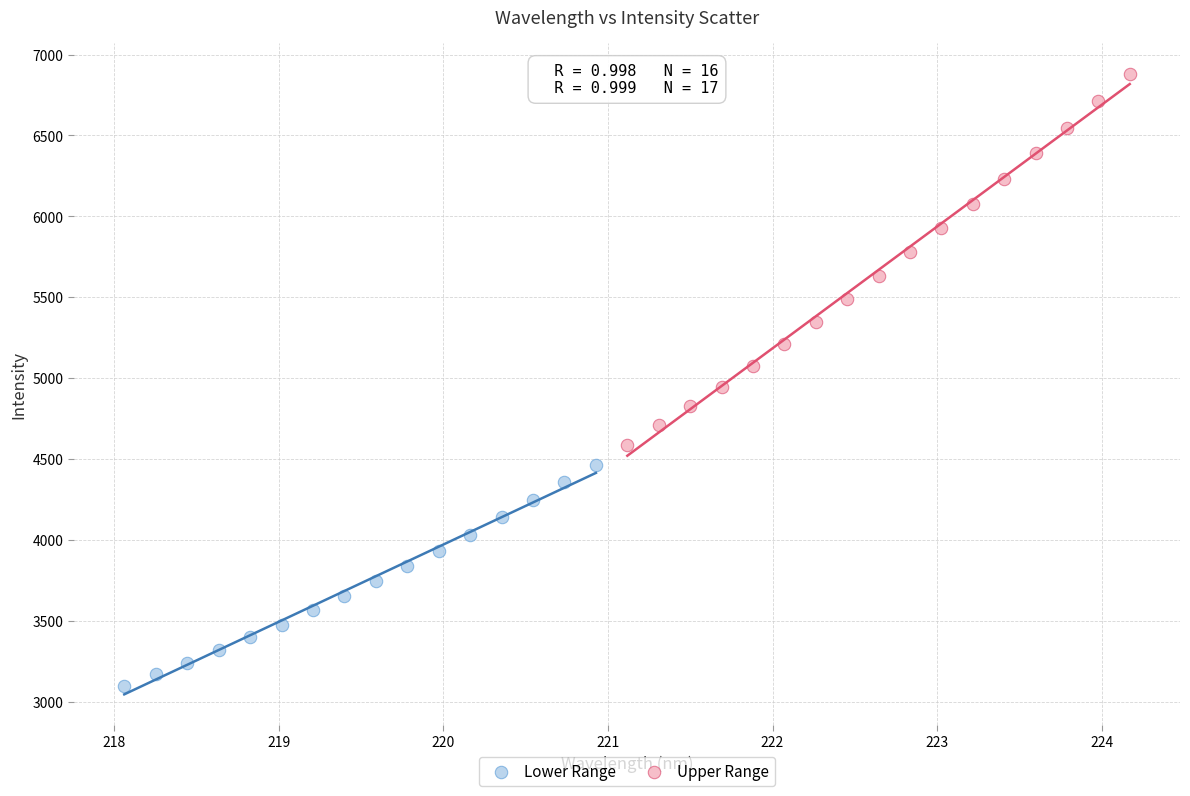

Which series reaches the maximum Y coordinate?

Upper Range